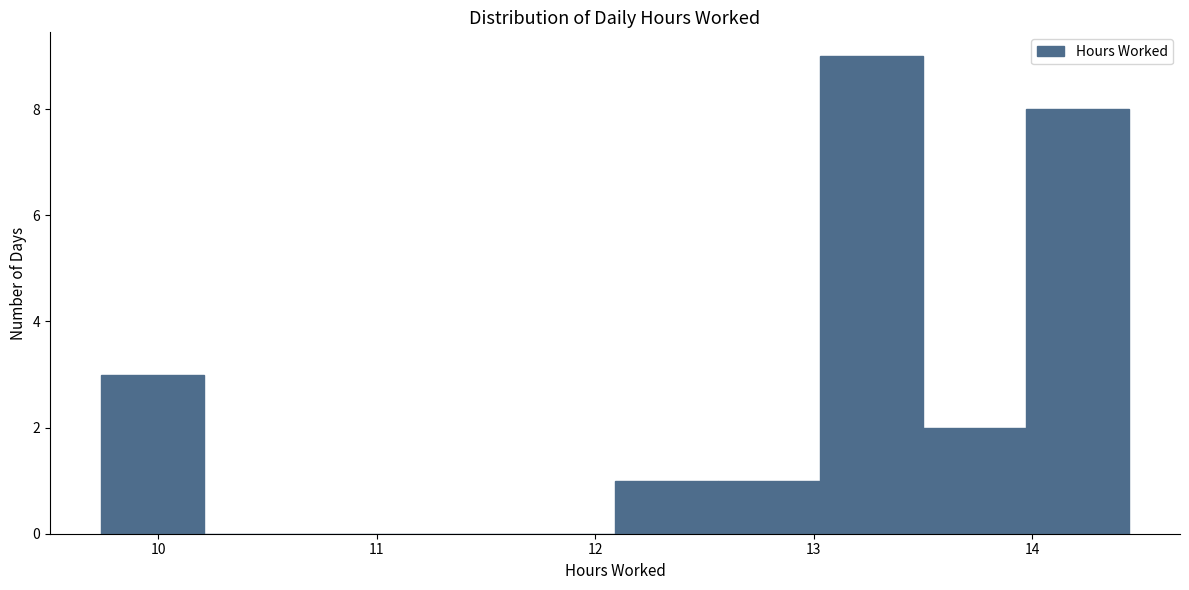

Over which range of the x-axis is the bar tallest?

13.03 to 13.50